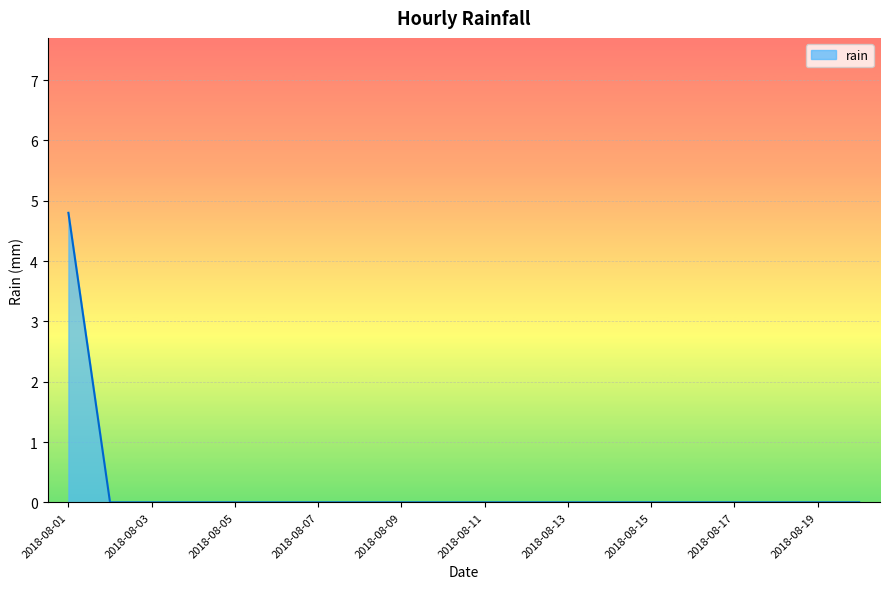

What is the greatest value displayed?

4.8